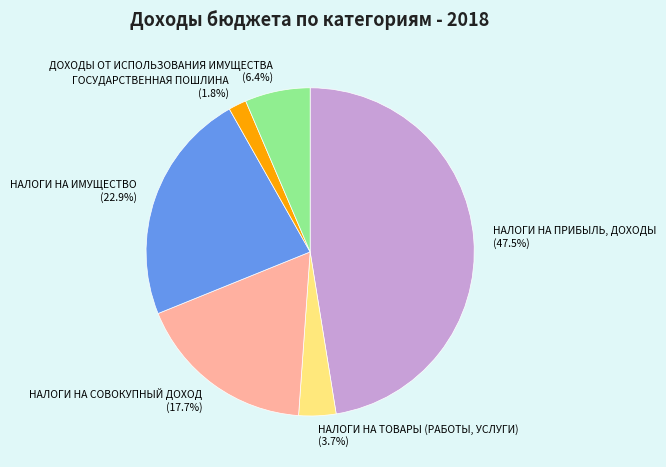

Rank the categories by value from highest to lowest.

НАЛОГИ НА ПРИБЫЛЬ, ДОХОДЫ, НАЛОГИ НА ИМУЩЕСТВО, НАЛОГИ НА СОВОКУПНЫЙ ДОХОД, ДОХОДЫ ОТ ИСПОЛЬЗОВАНИЯ ИМУЩЕСТВА, НАЛОГИ НА ТОВАРЫ (РАБОТЫ, УСЛУГИ), ГОСУДАРСТВЕННАЯ ПОШЛИНА